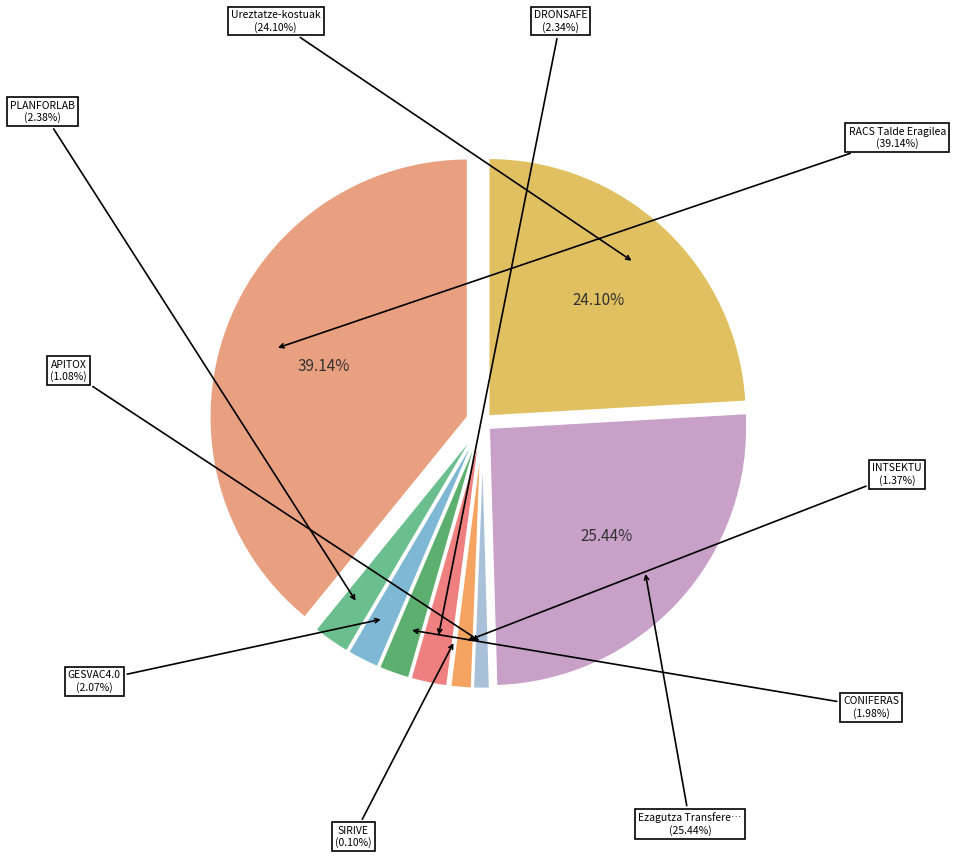

To the nearest percent, what is the combined percentage of INTSEKTU and SIRIVE?

1%